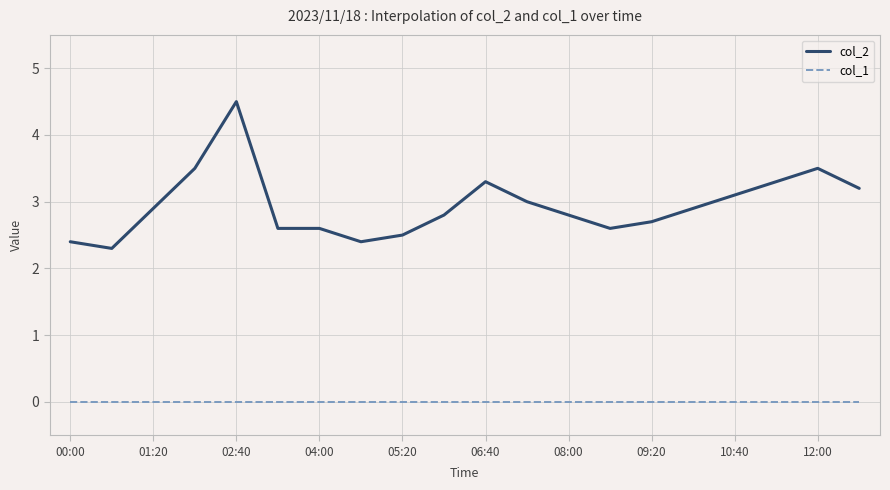

Rank the series by their maximum value, from highest to lowest.

col_2, col_1